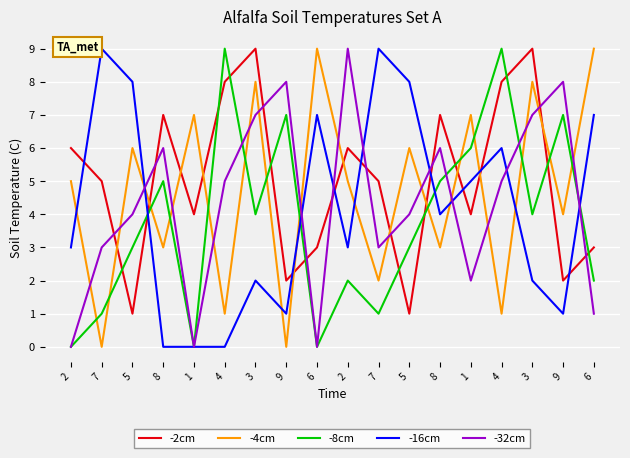

How many lines are shown in the chart?

5